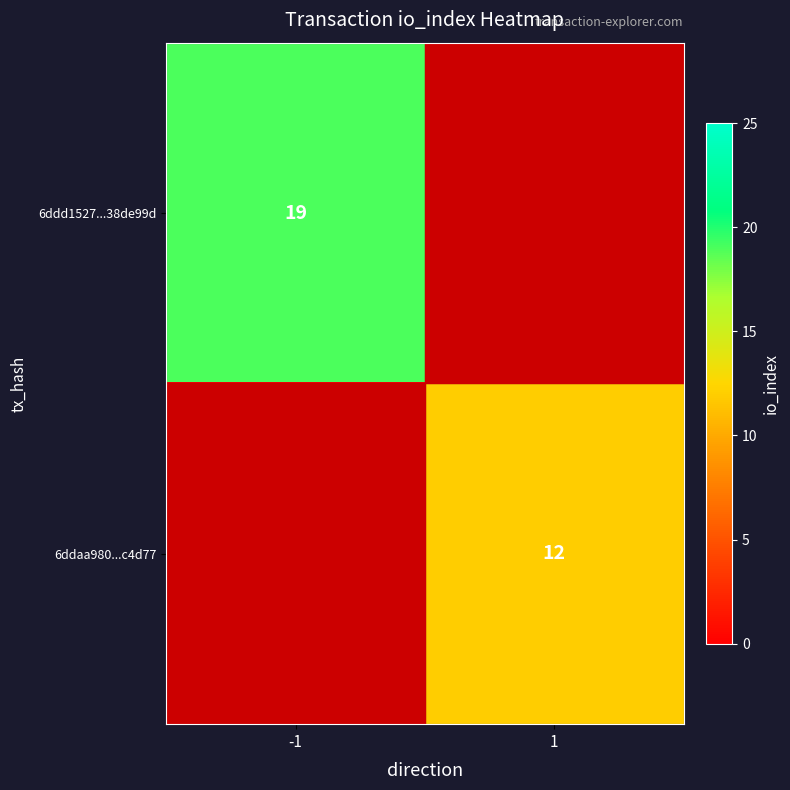

The value of 6ddd1527...38de99d at -1 is 19. True or false?

True